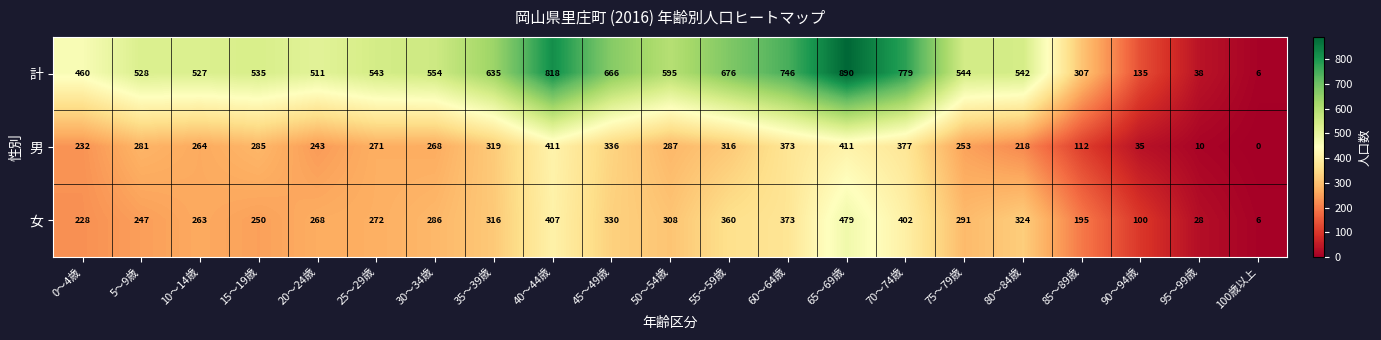

Which category has the highest value across all series?

65～69歳